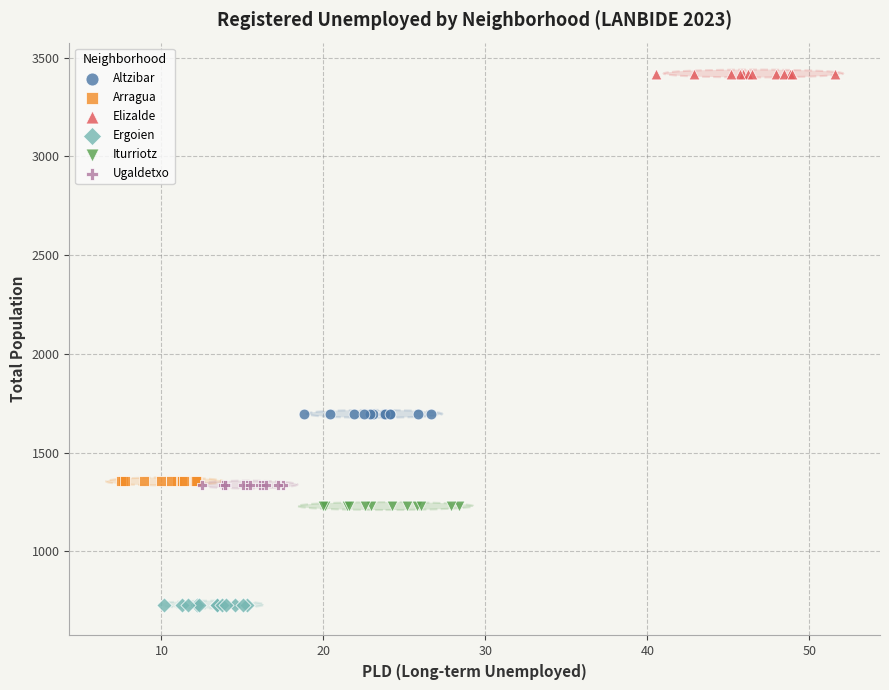

What are all the series names shown in the legend?

Altzibar, Arragua, Elizalde, Ergoien, Iturriotz, Ugaldetxo